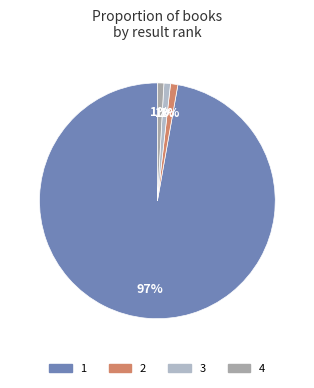

Which has a higher value, 2 or 4?

2